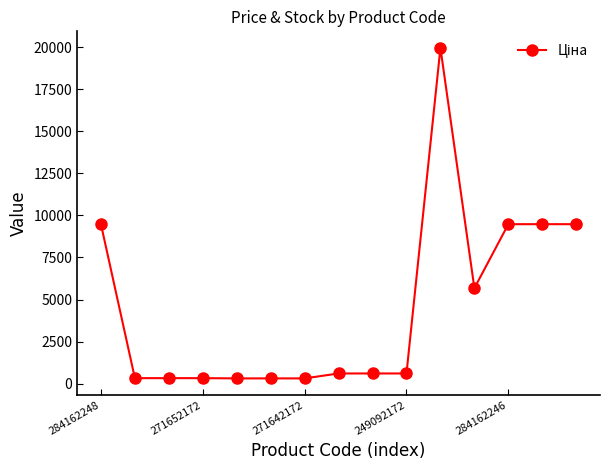

What is the average value?

4485.0